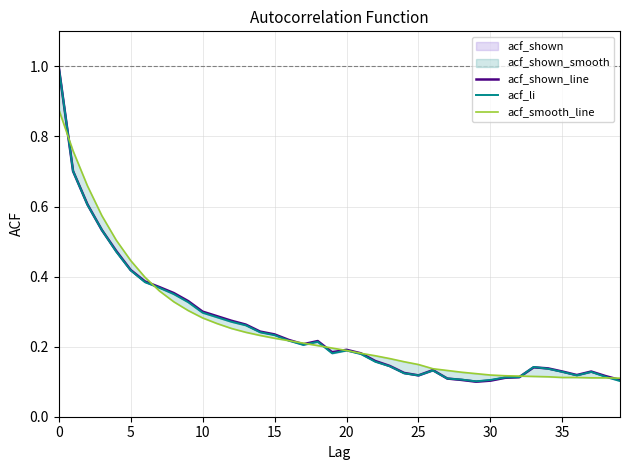

What is the sum of the acf_li values at 33 and 11?

0.4